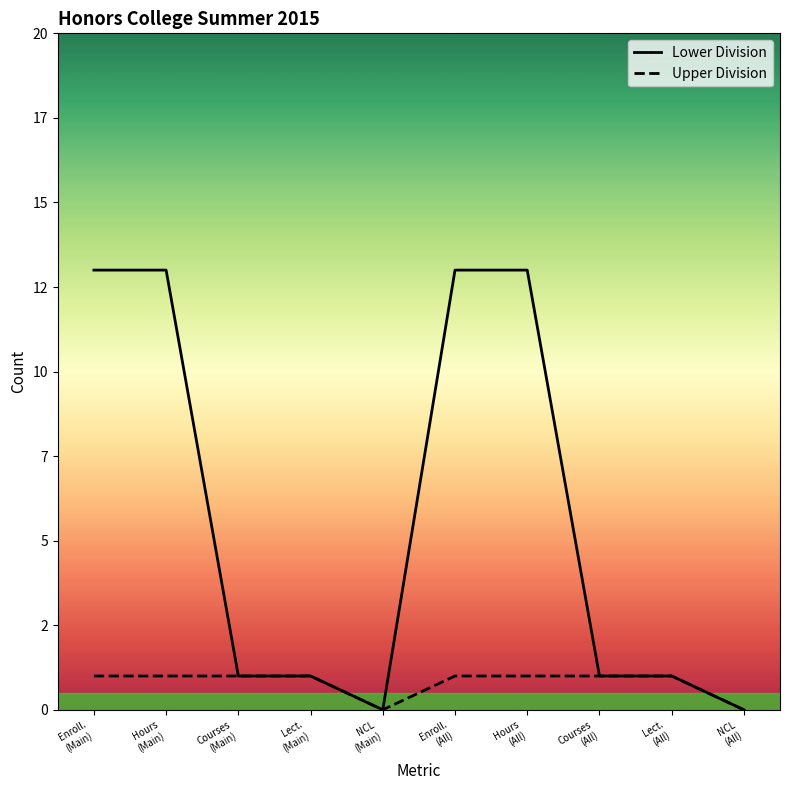

Reading right to left, what are all the values shown in this chart?

Lower Division: 0	1	1	13	13	0	1	1	13	13
Upper Division: 0	1	1	1	1	0	1	1	1	1